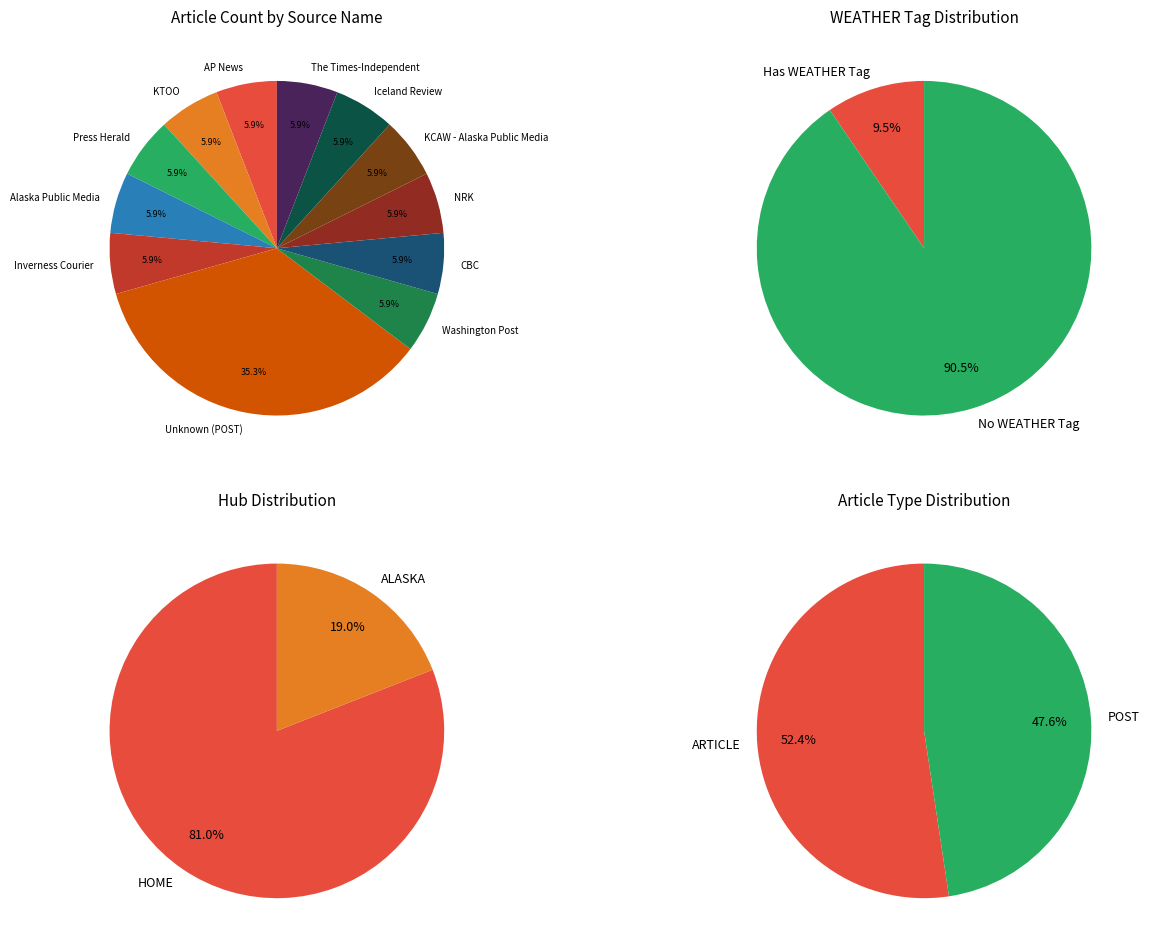

Is the sum of AP News and KTOO greater than half?

No